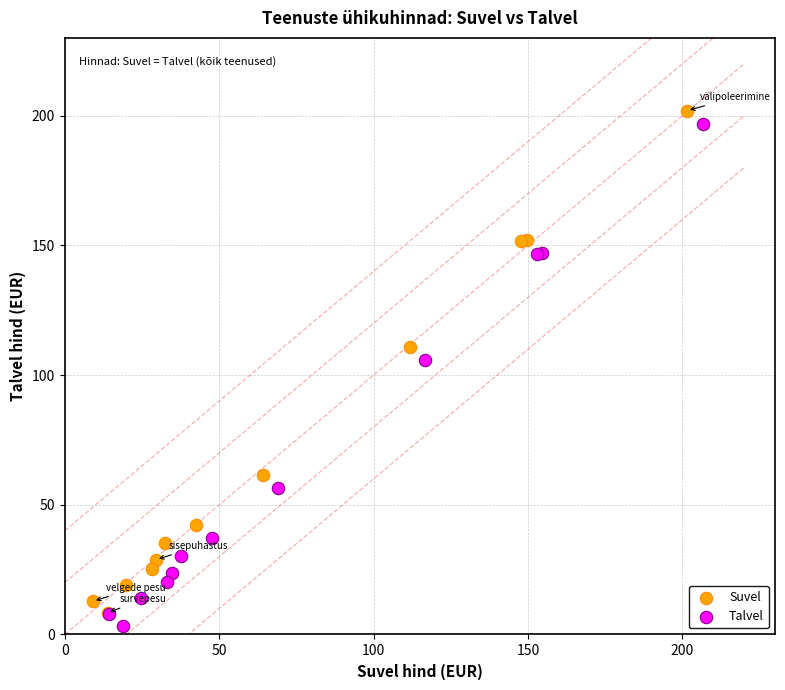

What are all the series names shown in the legend?

Suvel, Talvel